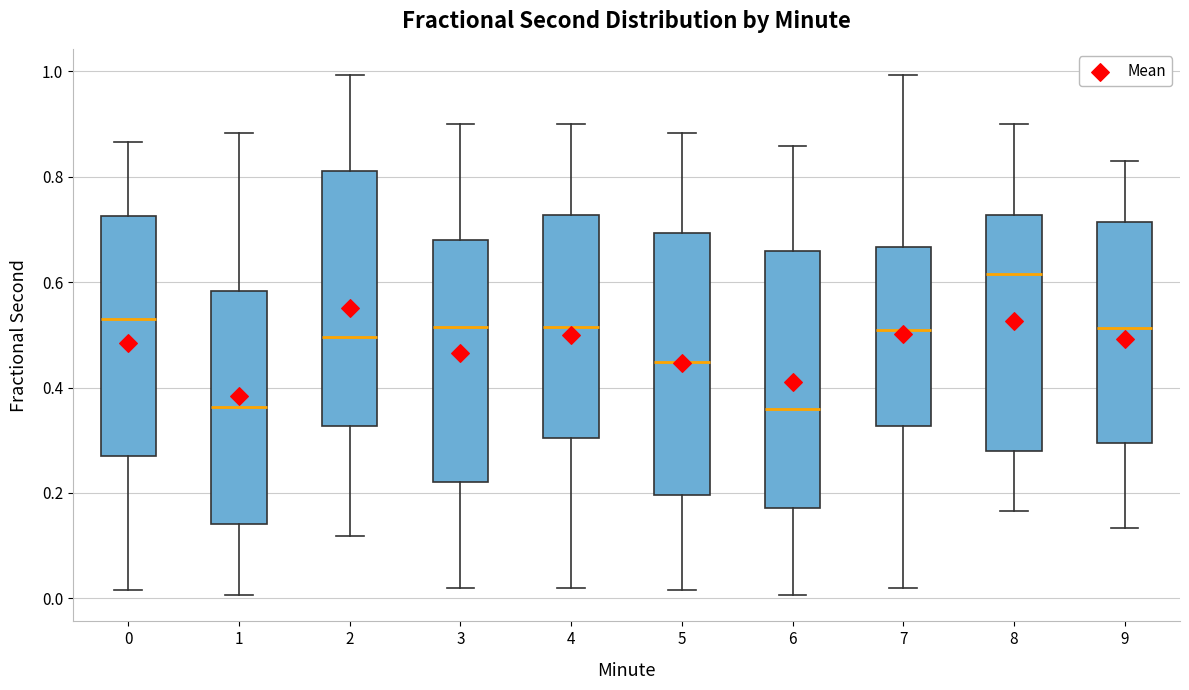

Where does the lower whisker of the box at x = 8 end on the y-axis? The values are not printed on the chart, so give them approximately, as read against the axis.

0.16